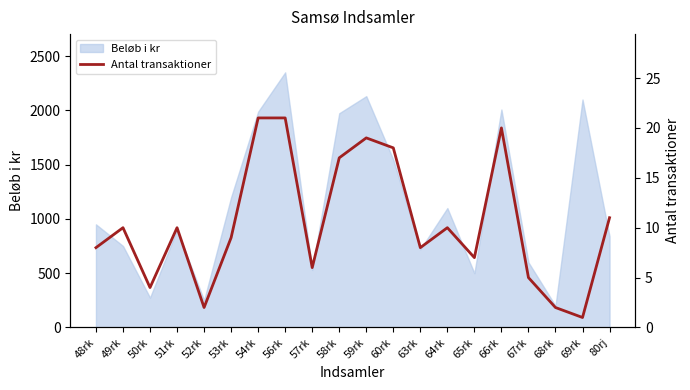

How many values are below 10?

10